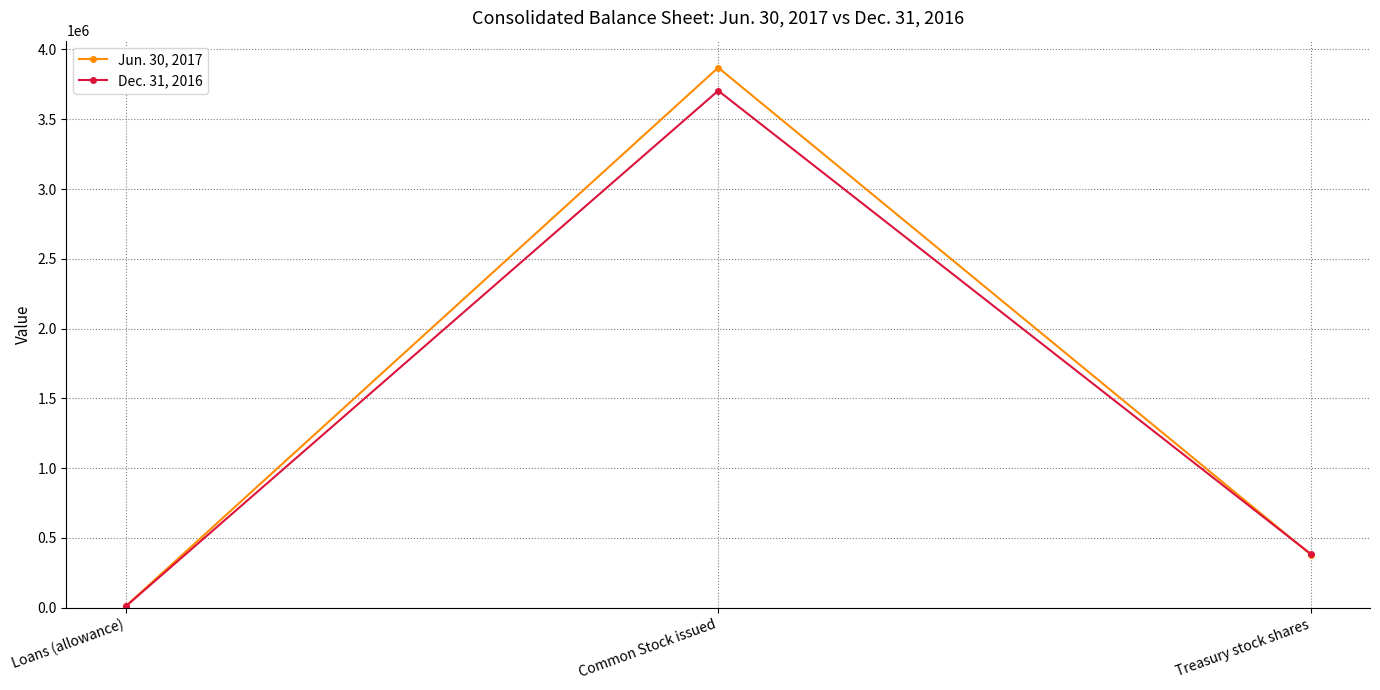

Rank the series at Common Stock issued from highest to lowest value.

Jun. 30, 2017, Dec. 31, 2016